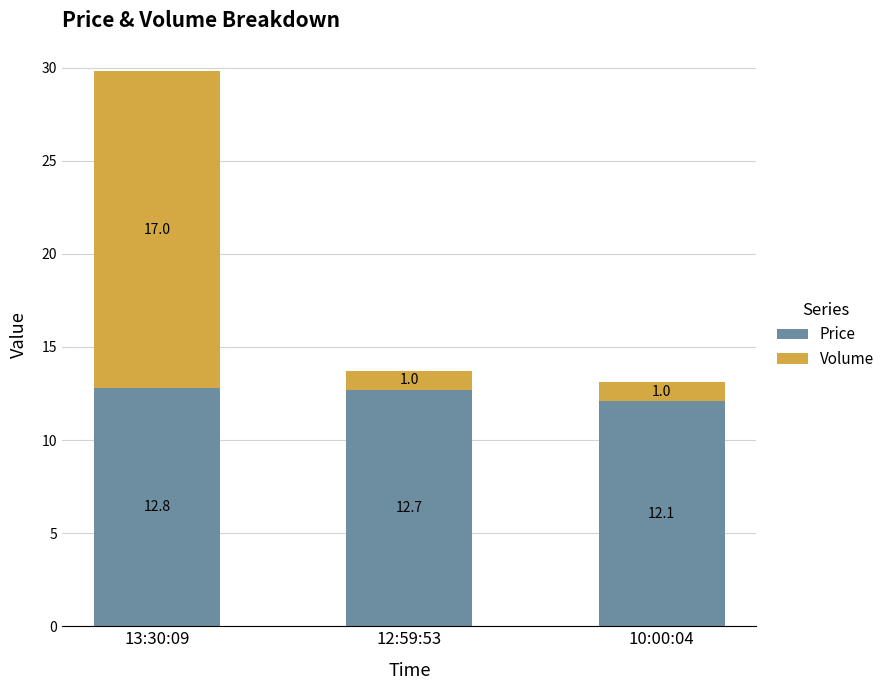

The Price series shows 12.1 at 10:00:04. True or false?

True